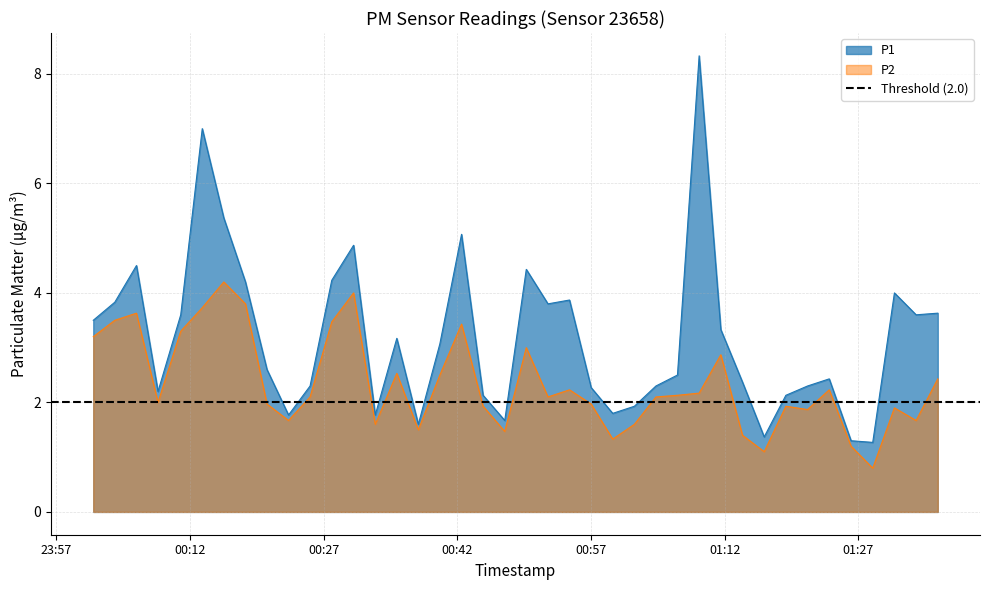

Which series has the largest total across all categories?

P1